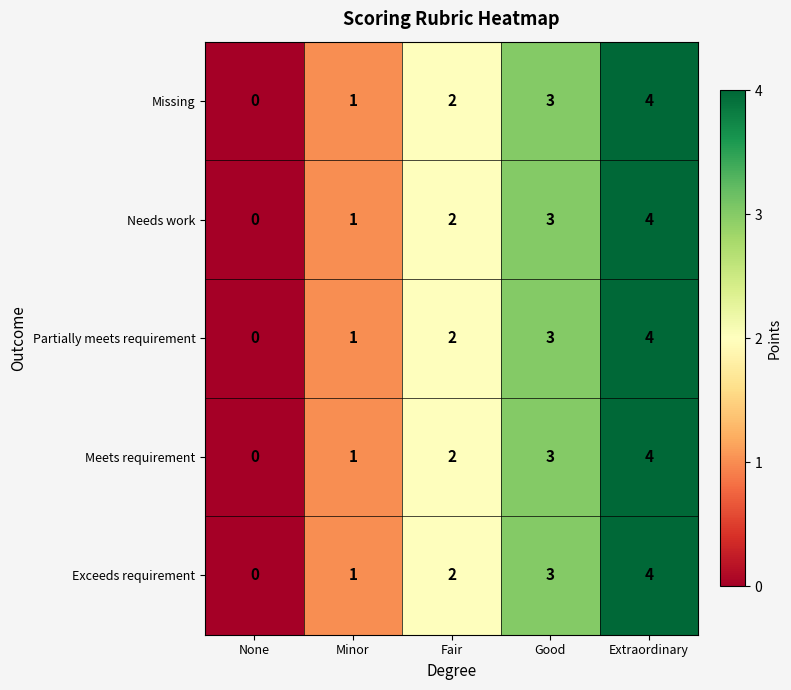

Is it true that Exceeds requirement equals 4 at Extraordinary?

True